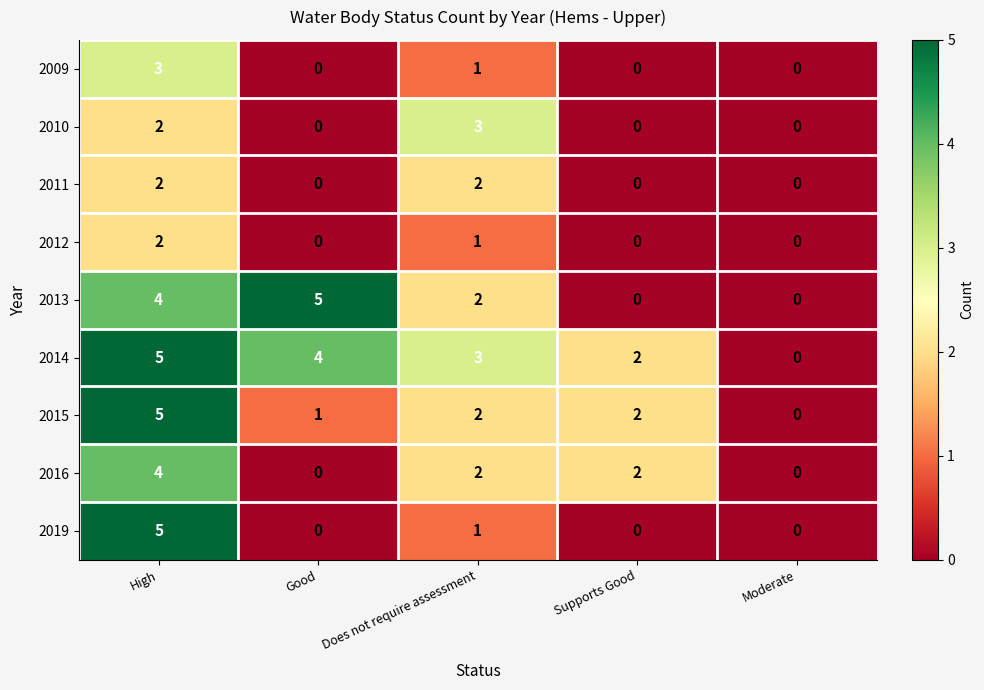

Which series changed the most between Does not require assessment and Supports Good?

2010